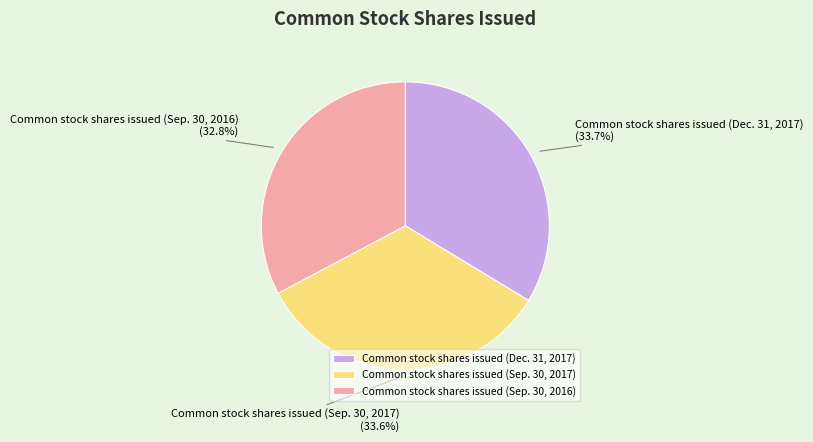

Is Common stock shares issued (Sep. 30, 2016) the majority of the pie?

No